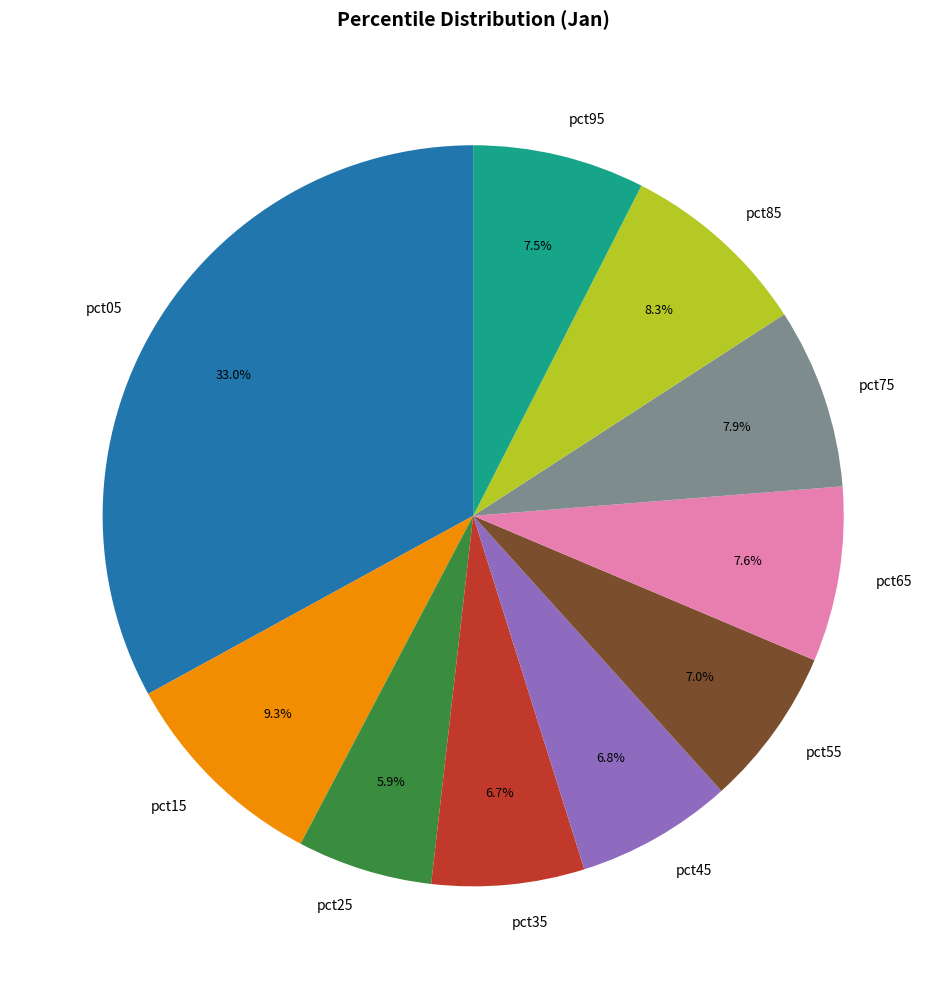

To the nearest percent, what is the average slice percentage?

10%